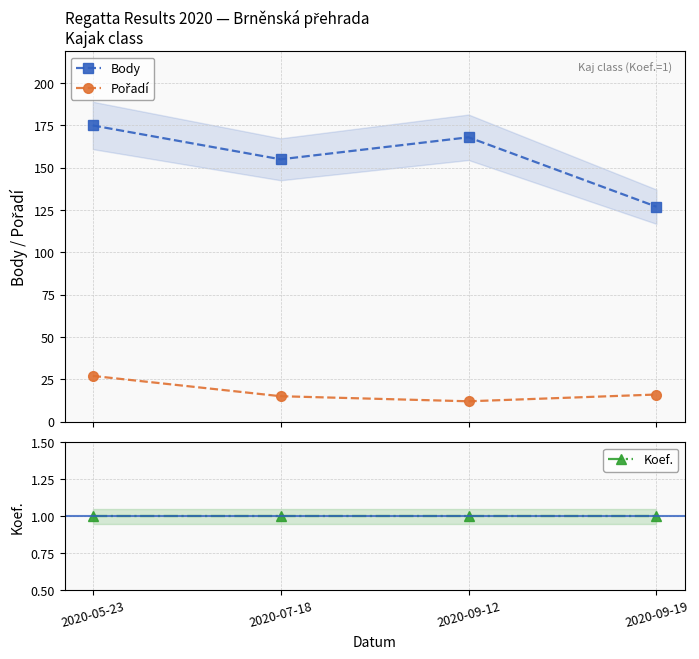

Does the chart have visible grid lines?

Yes